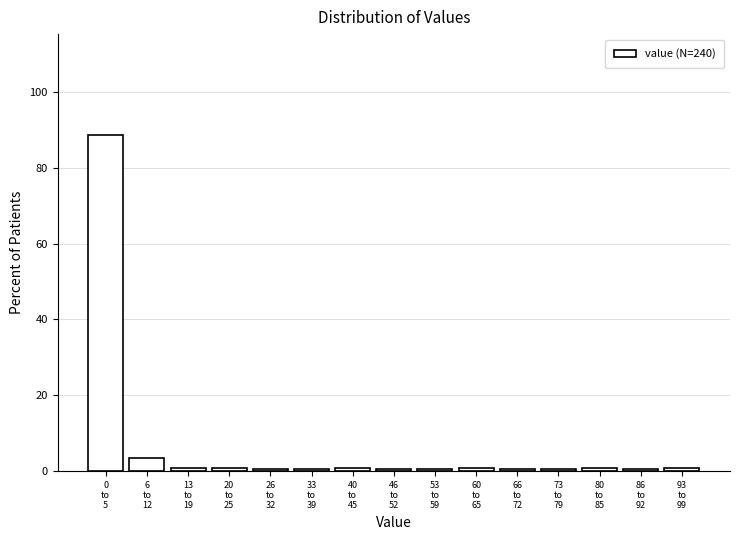

What is the average value?

6.7